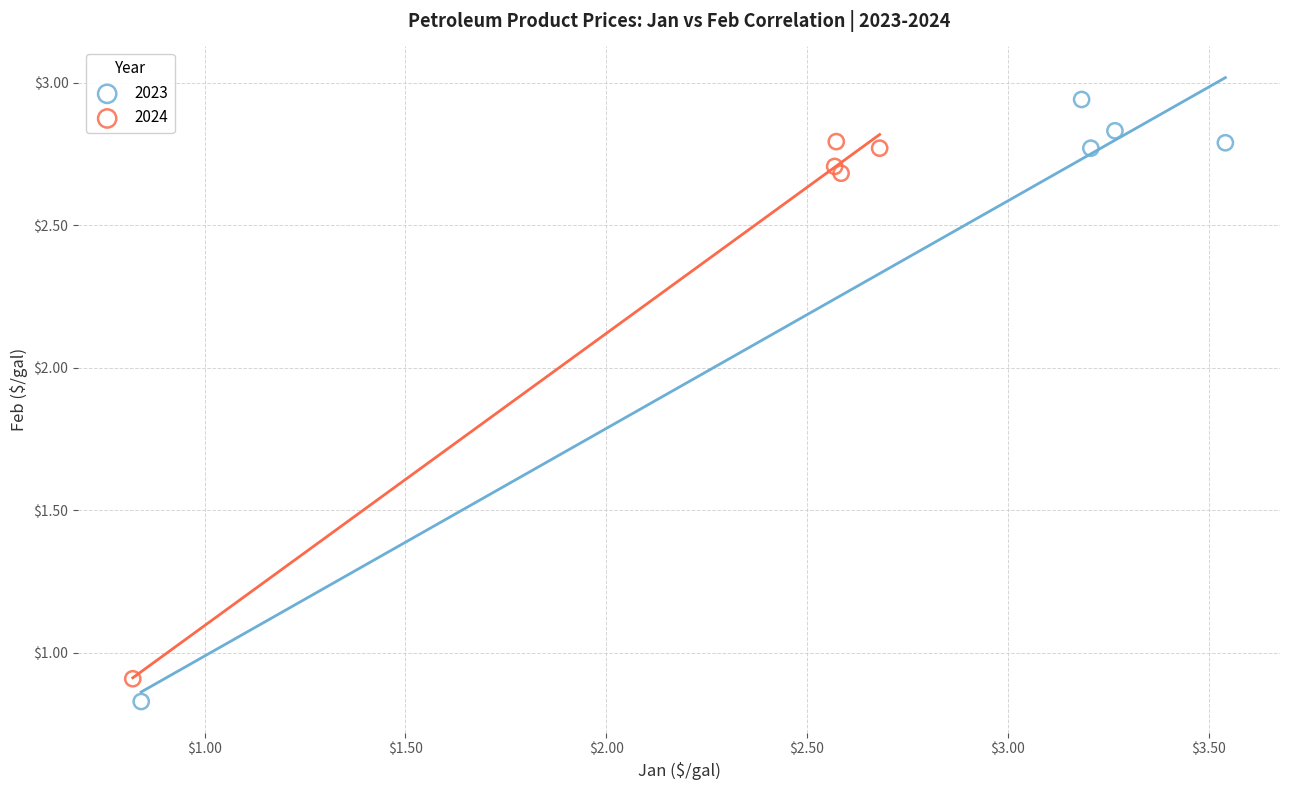

Which series has the widest spread of Y values?

2023